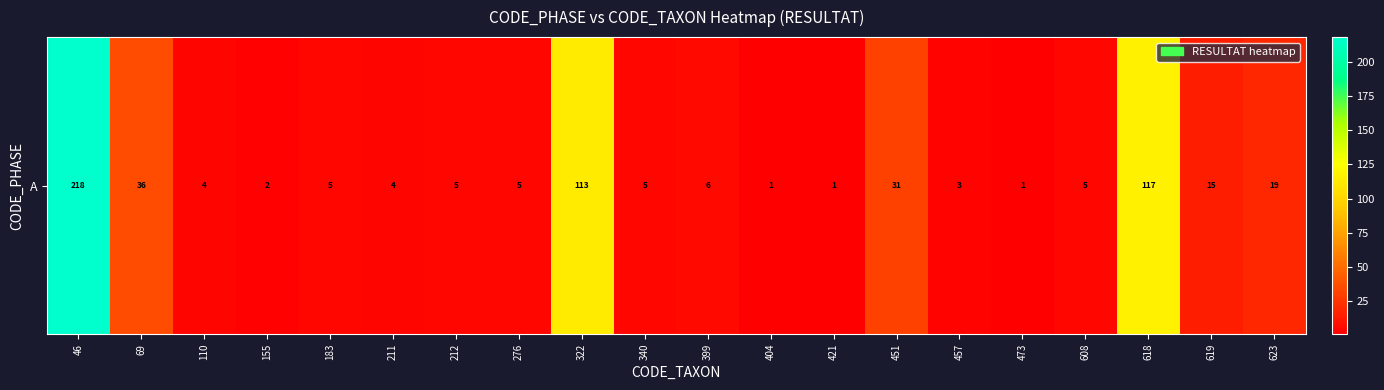

Which label corresponds to the largest value in the chart?

46